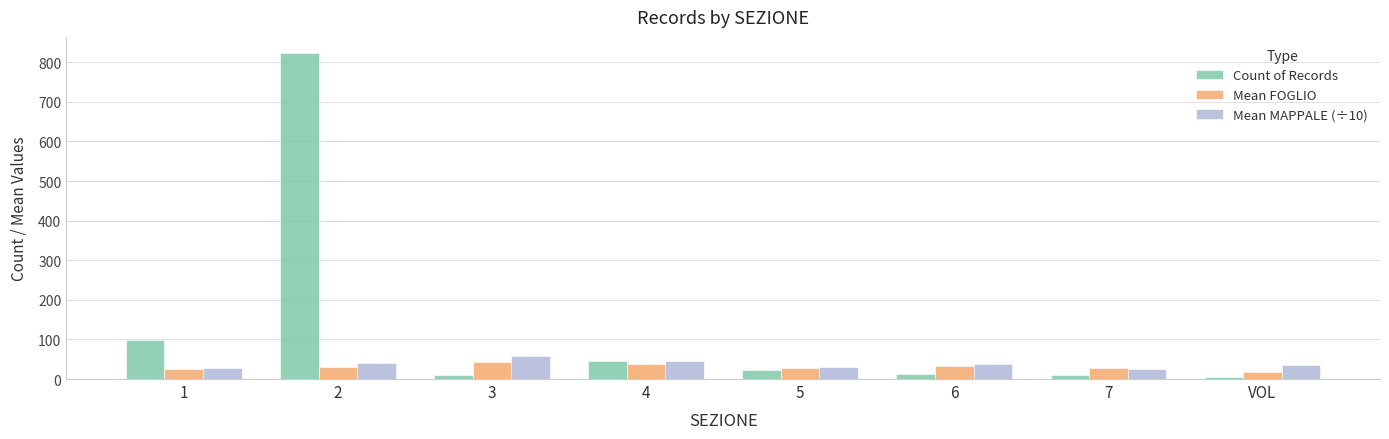

How many groups of bars are there?

8